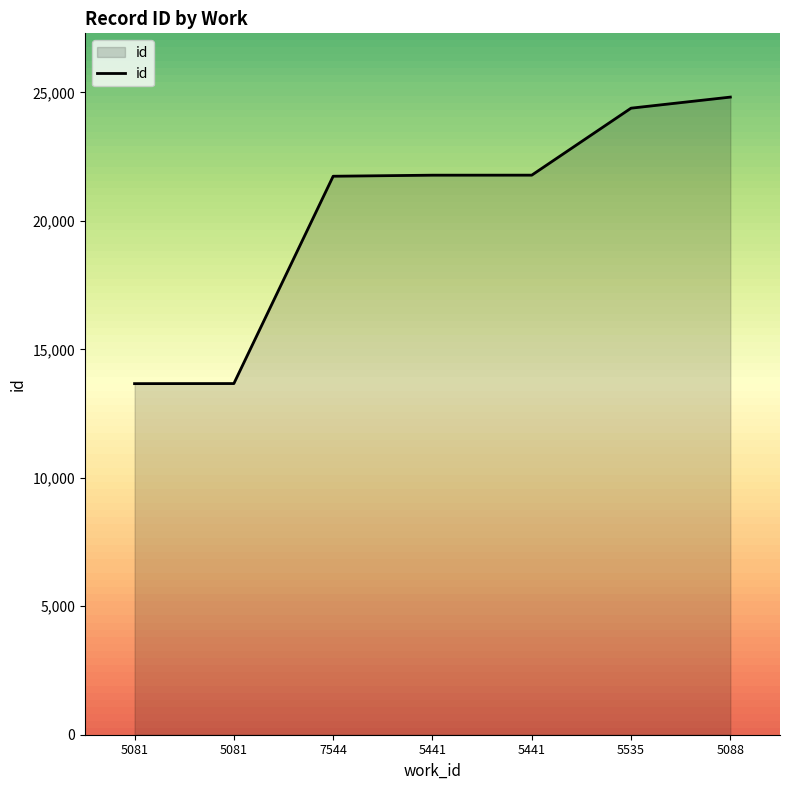

What is the value of the 2nd point from the left?

13664